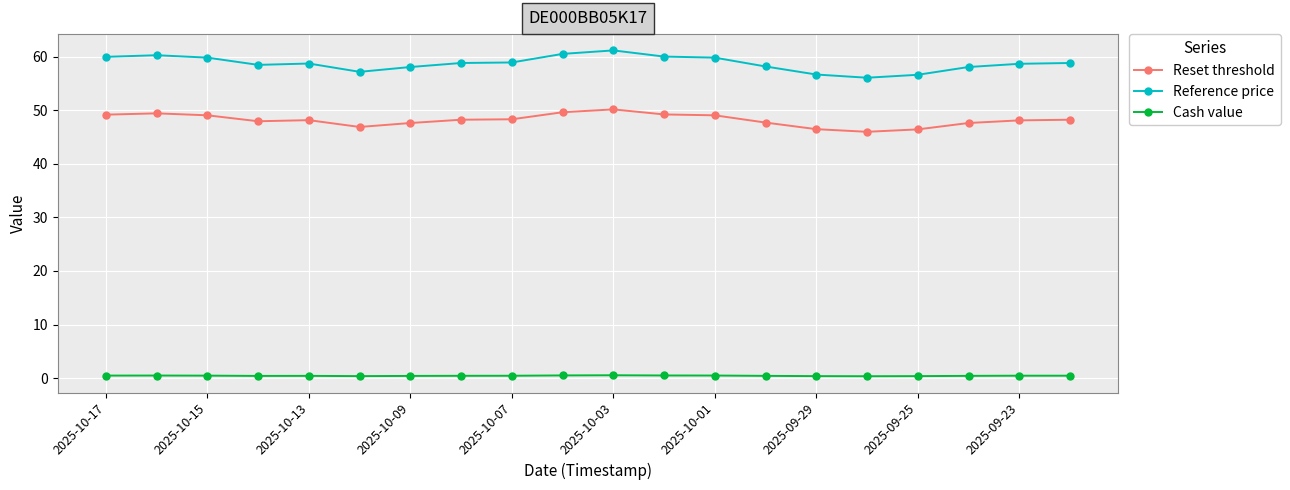

What is the sum of all Reset threshold values?

963.0